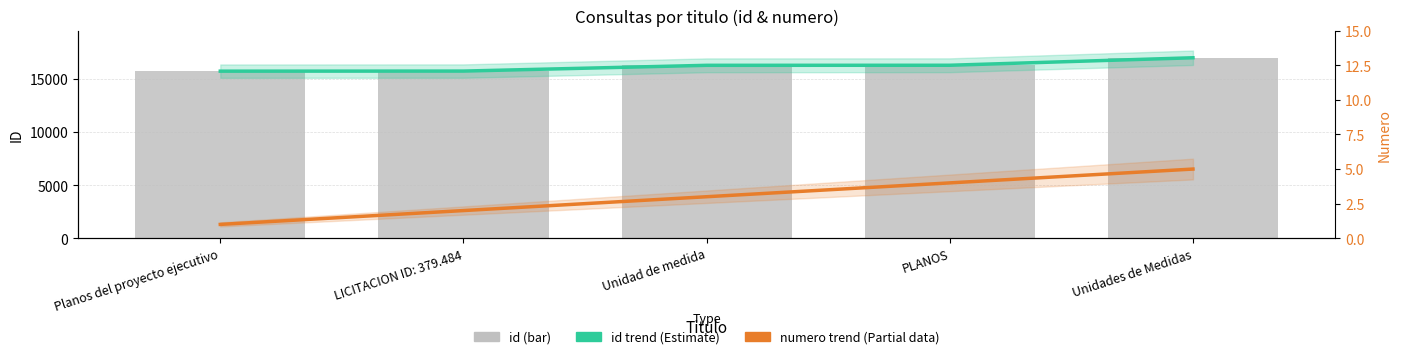

Which series has the largest range (max minus min)?

id trend (Estimate)